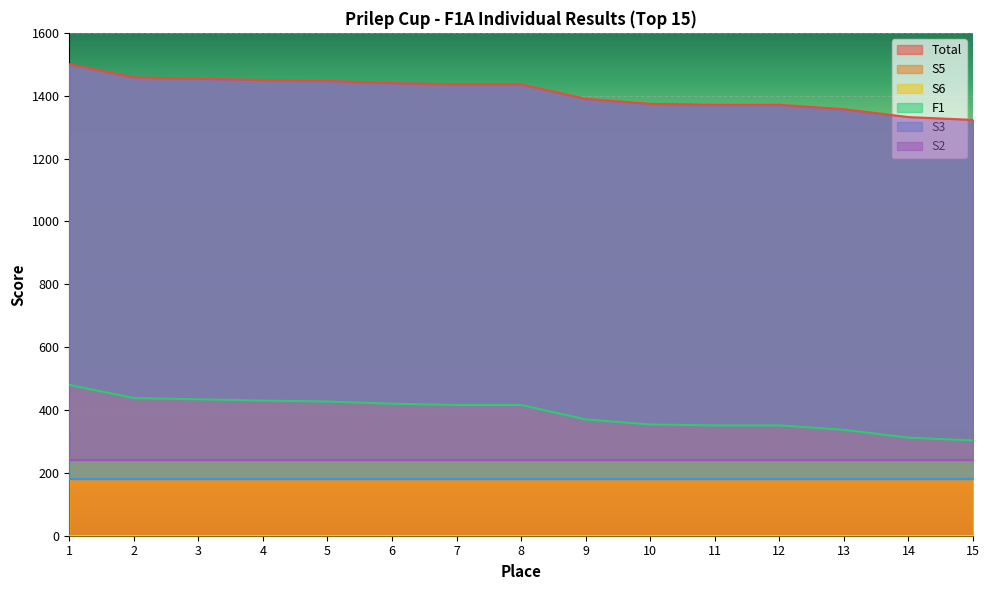

Reading right to left, transcribe all the data shown in this chart.

Total: 15=1323	14=1332	13=1357	12=1371	11=1371	10=1374	9=1390	8=1436	7=1436	6=1440	5=1447	4=1450	3=1454	2=1458	1=1500
S5: 15=180	14=180	13=180	12=180	11=180	10=180	9=180	8=180	7=180	6=180	5=180	4=180	3=180	2=180	1=180
S6: 15=0	14=0	13=0	12=0	11=0	10=0	9=0	8=0	7=0	6=0	5=0	4=0	3=0	2=0	1=0
F1: 15=303	14=312	13=337	12=351	11=351	10=354	9=370	8=416	7=416	6=420	5=427	4=430	3=434	2=438	1=480
S3: 15=180	14=180	13=180	12=180	11=180	10=180	9=180	8=180	7=180	6=180	5=180	4=180	3=180	2=180	1=180
S2: 15=240	14=240	13=240	12=240	11=240	10=240	9=240	8=240	7=240	6=240	5=240	4=240	3=240	2=240	1=240